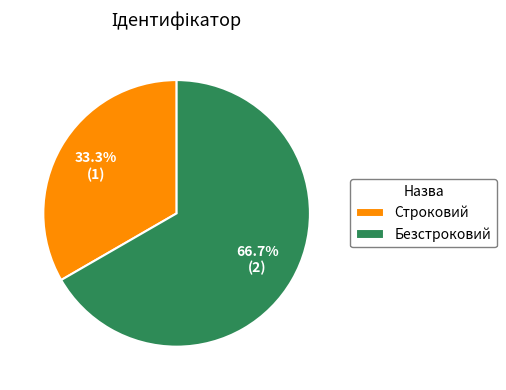

Is Строковий the majority of the pie?

No